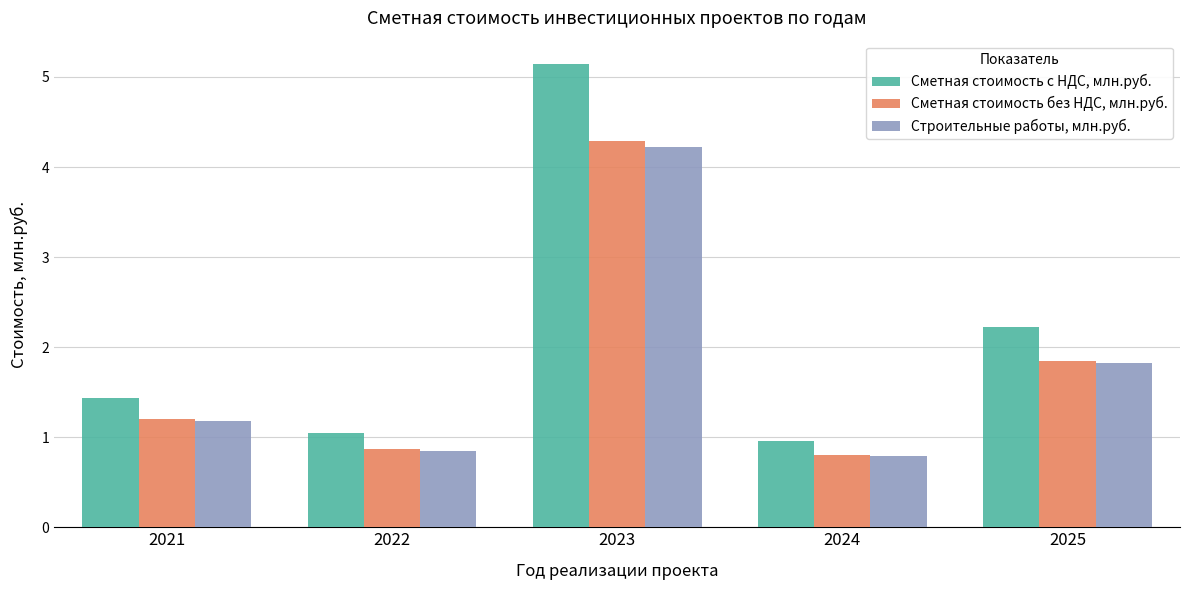

The value of Сметная стоимость без НДС, млн.руб. at 2024 is 1.3. True or false?

False